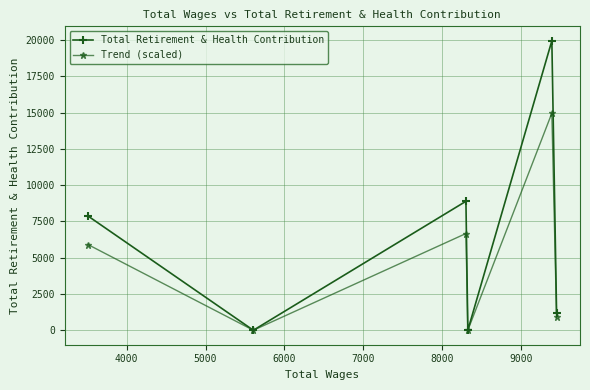

Which series has the widest spread of values?

Total Retirement & Health Contribution